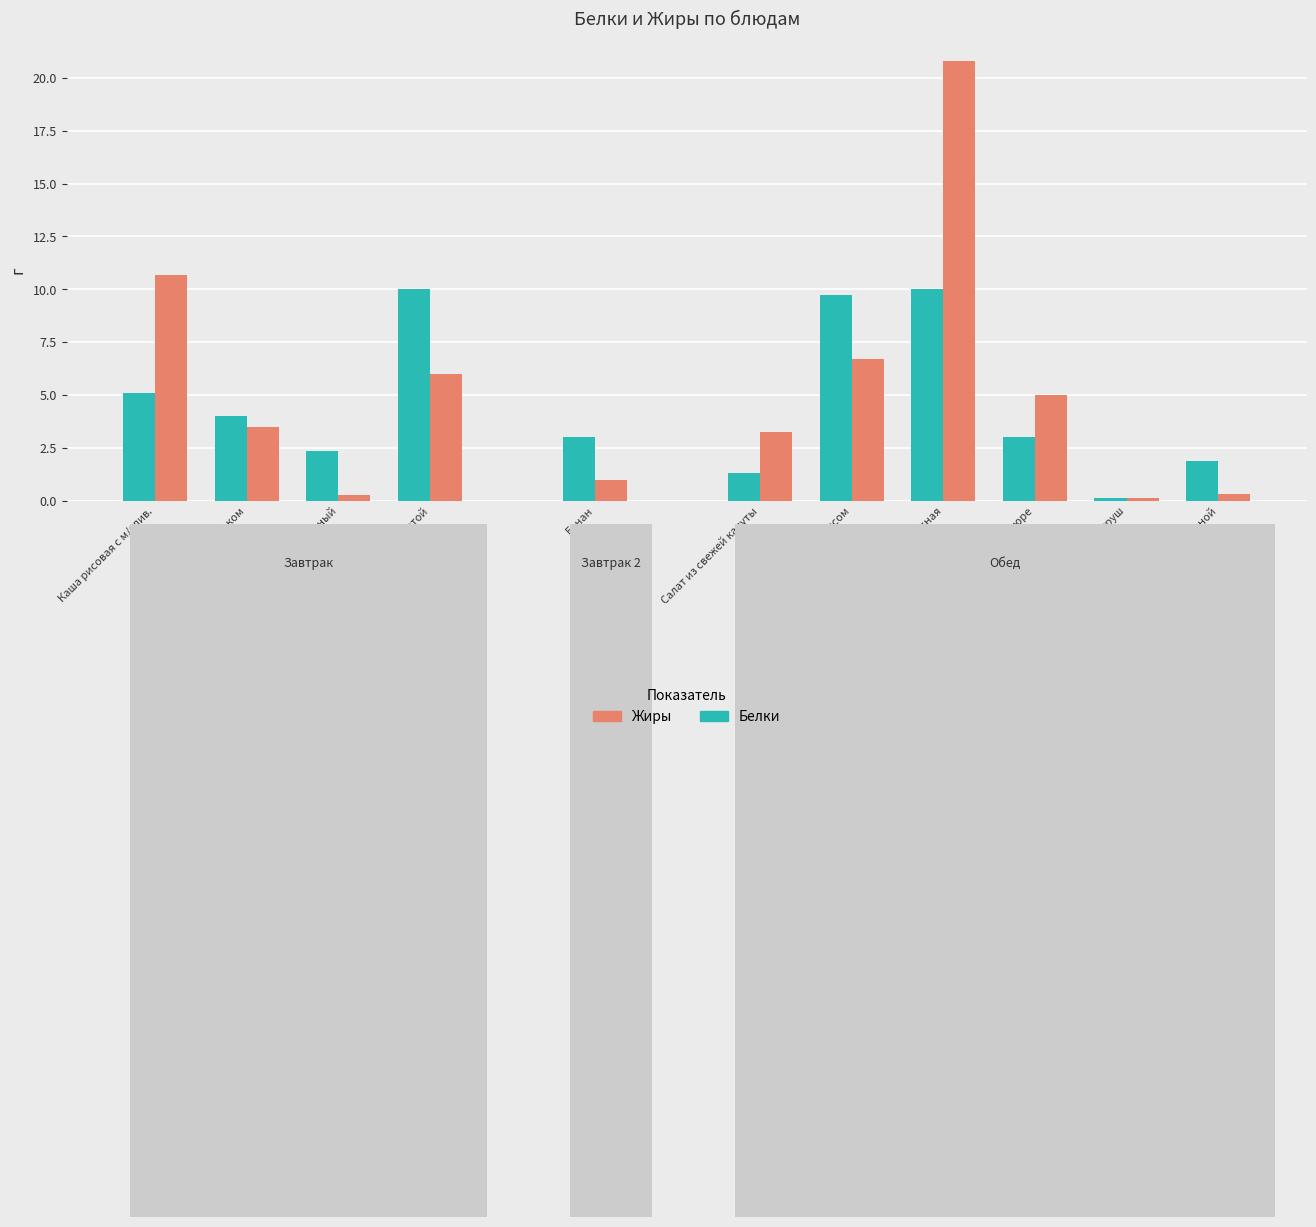

Rank the series at Салат из свежей капуты from highest to lowest value.

Жиры, Белки